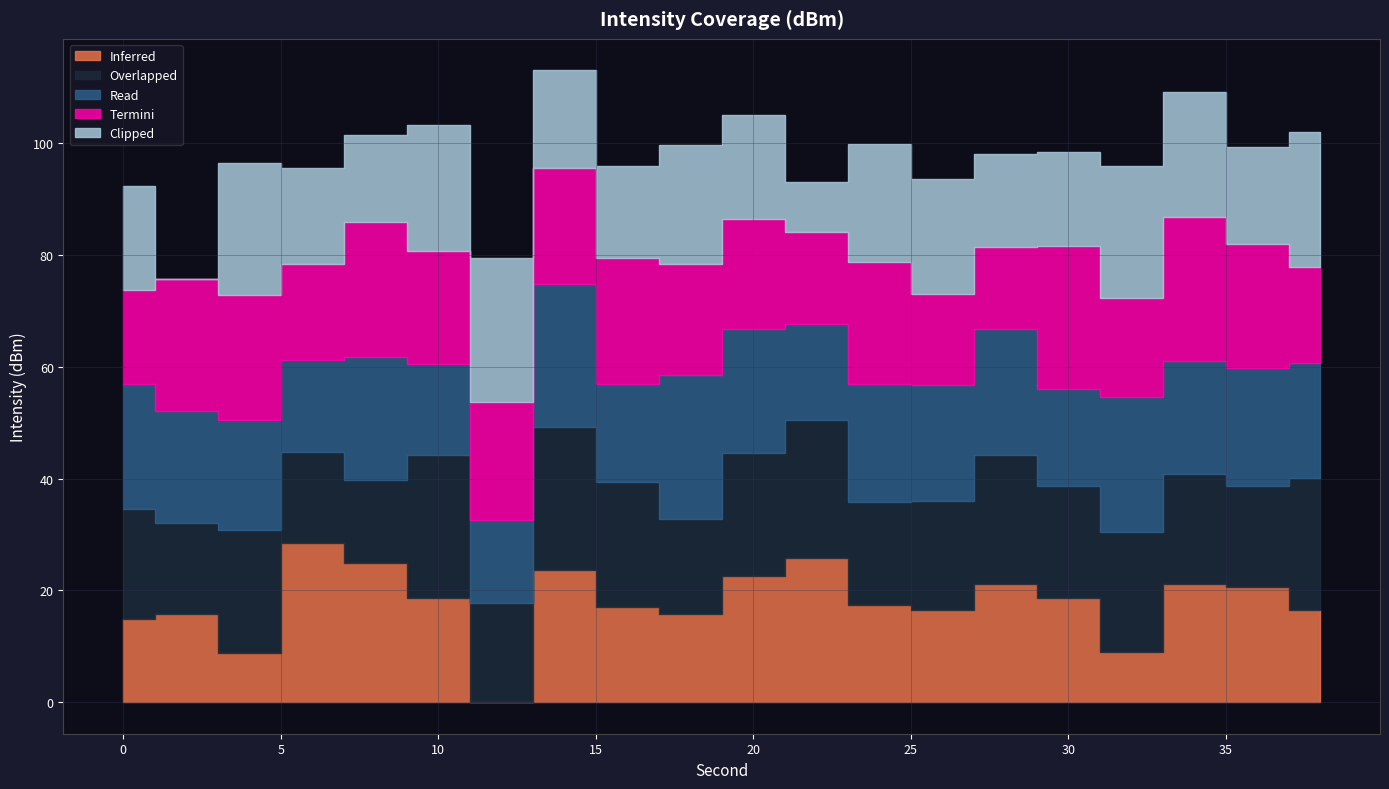

In Read, how many points are lower than both neighbors (excluding endpoints)?

7